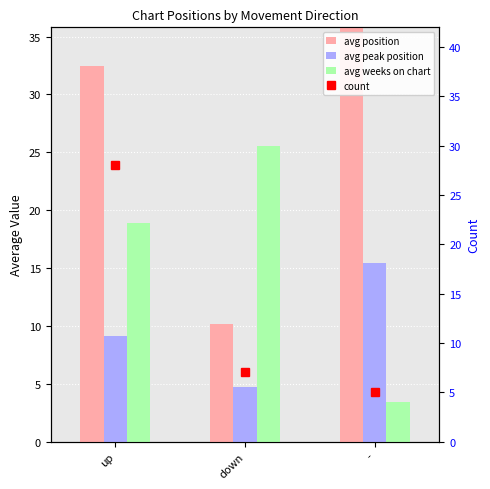

The count series shows 37.2 at up. True or false?

False